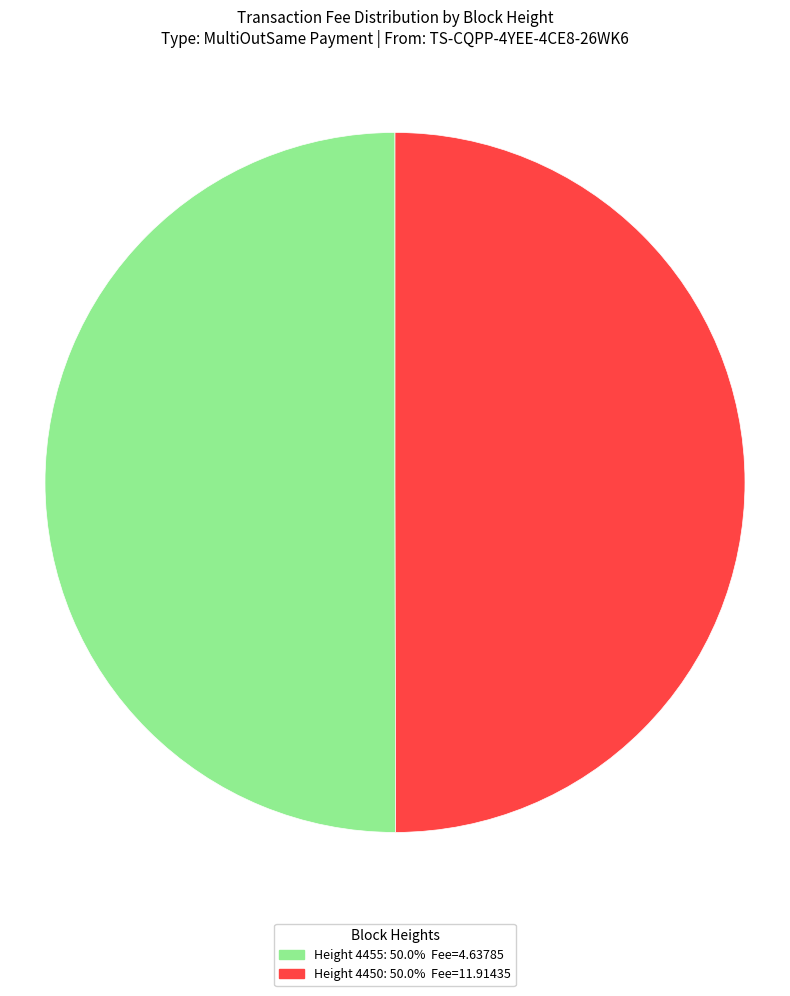

How many slices are in this pie chart?

2